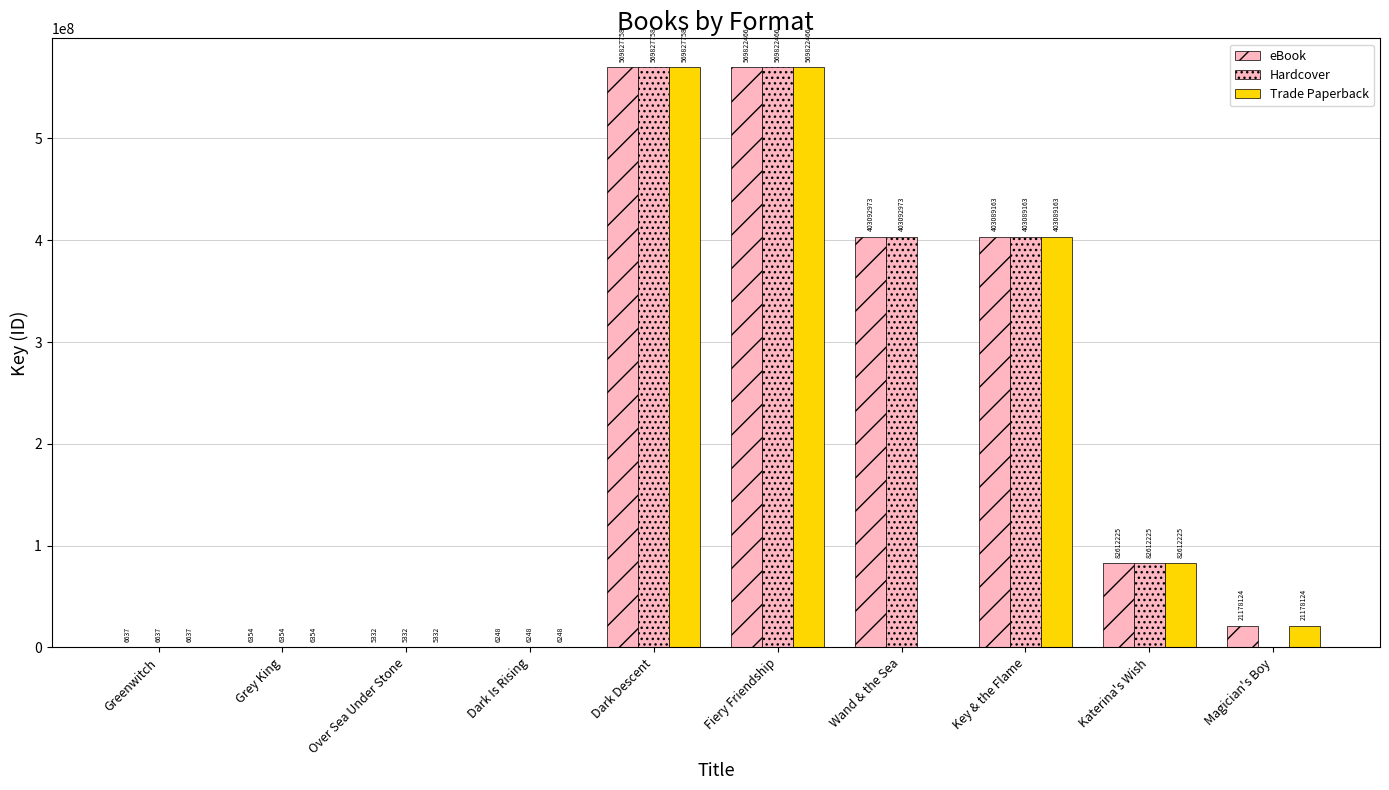

At which category is the sum across all series the highest?

Dark Descent